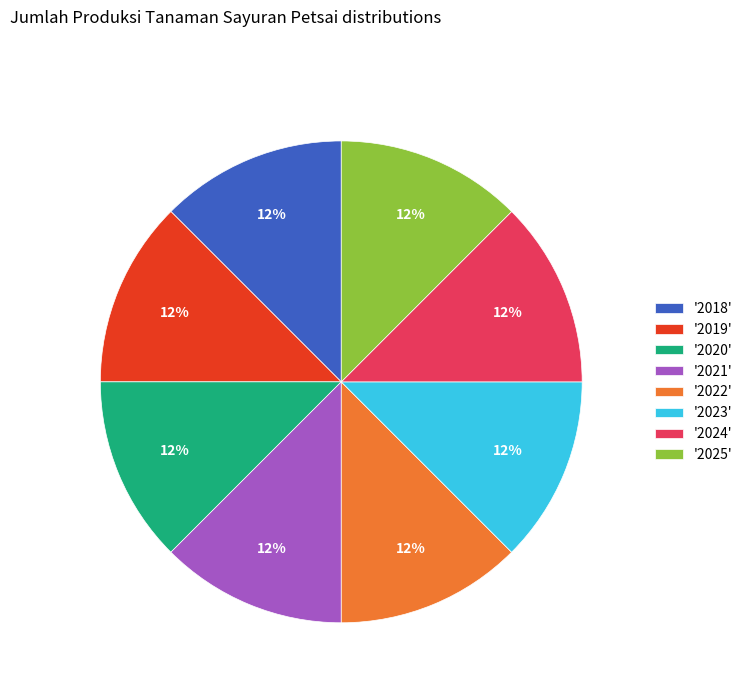

Is there any slice that represents more than half of the pie?

No